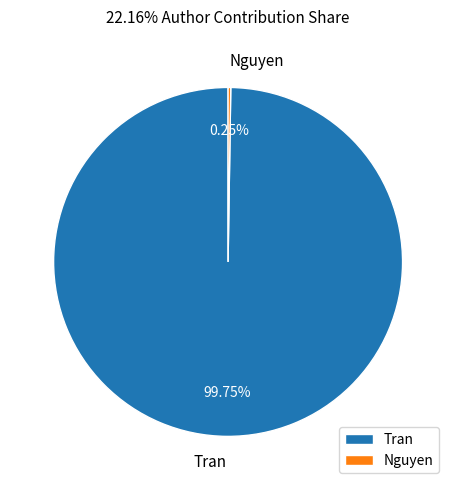

Which category accounts for the majority?

Tran